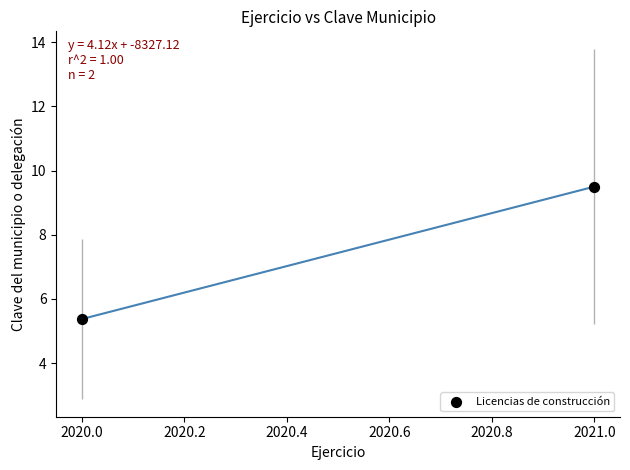

What Y value in the scatter plot is closest to 7?

5.4